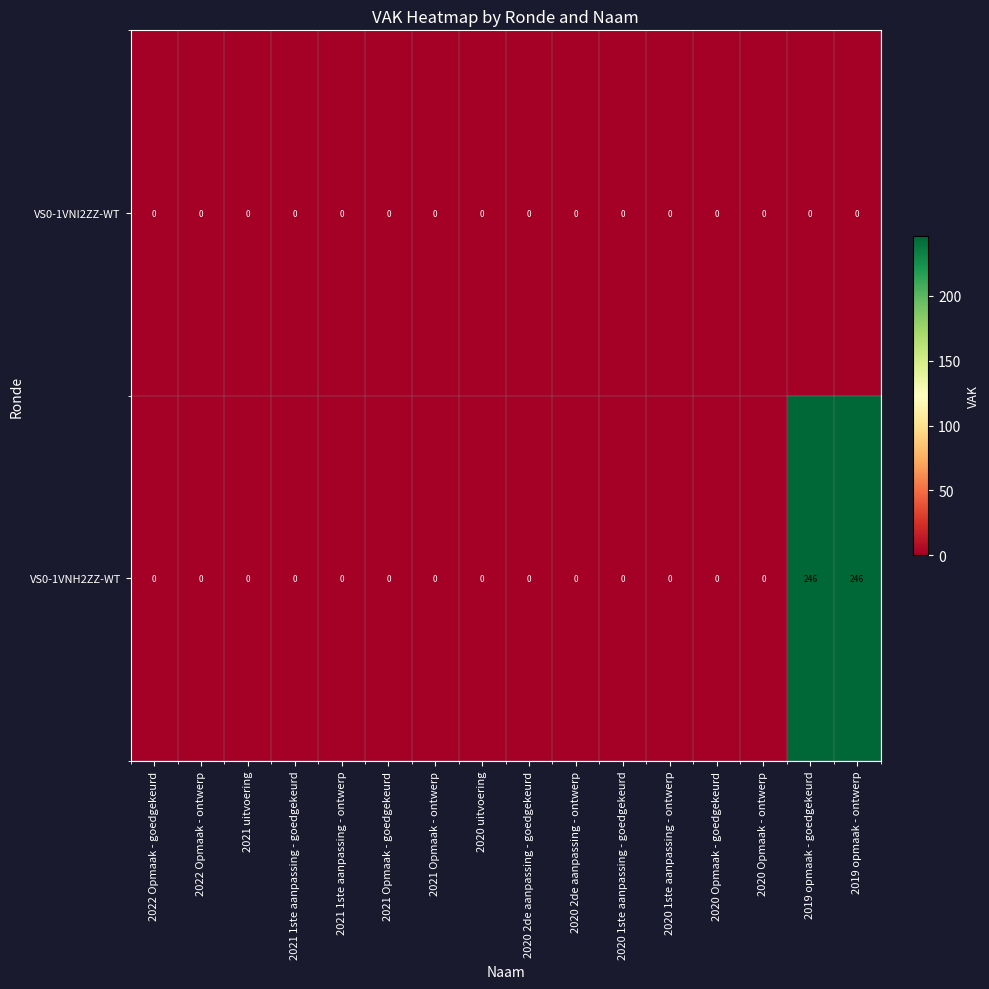

List the series in order of their peak value, highest first.

VS0-1VNH2ZZ-WT, VS0-1VNI2ZZ-WT